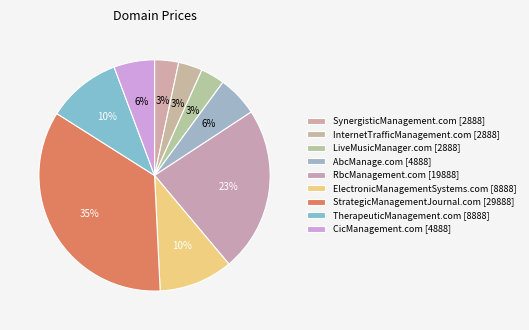

Rank the categories by value from highest to lowest.

StrategicManagementJournal.com, RbcManagement.com, ElectronicManagementSystems.com, TherapeuticManagement.com, AbcManage.com, CicManagement.com, SynergisticManagement.com, InternetTrafficManagement.com, LiveMusicManager.com